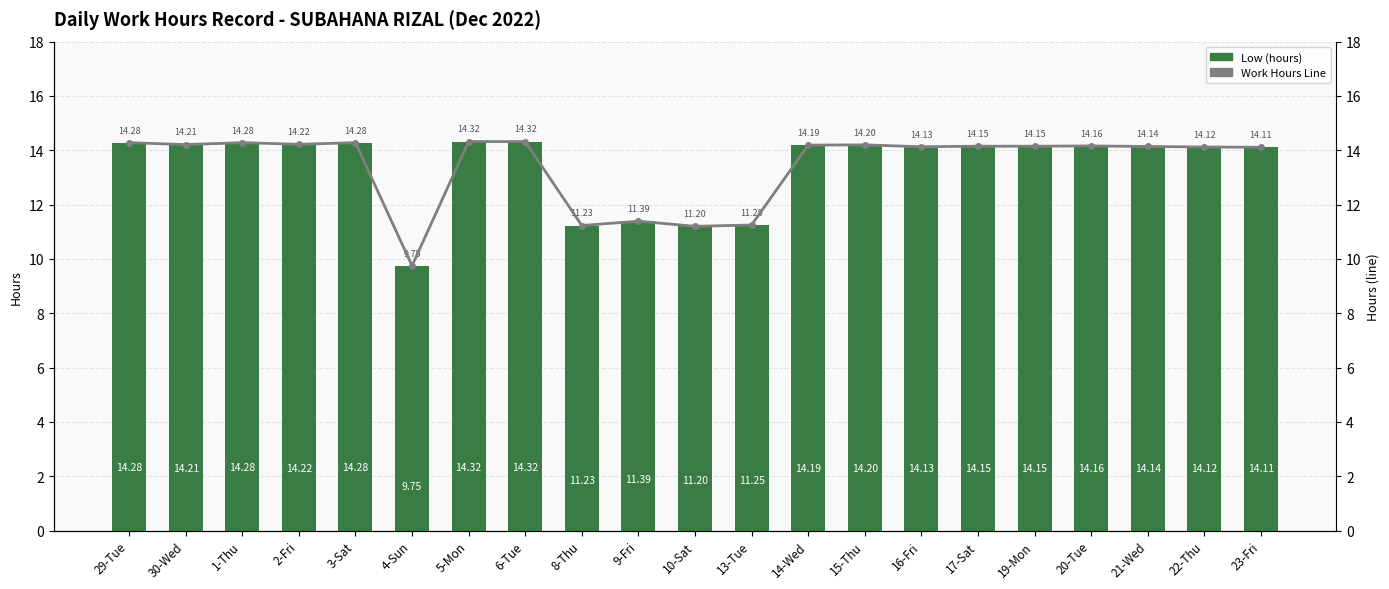

What position from the right is 29-Tue?

21